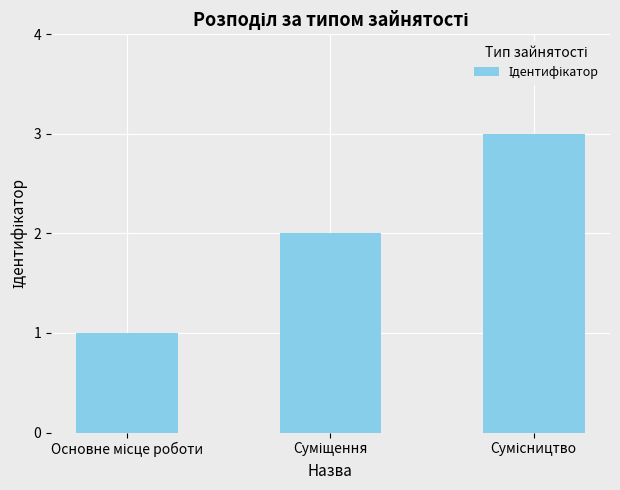

What is the maximum value shown in the chart?

3